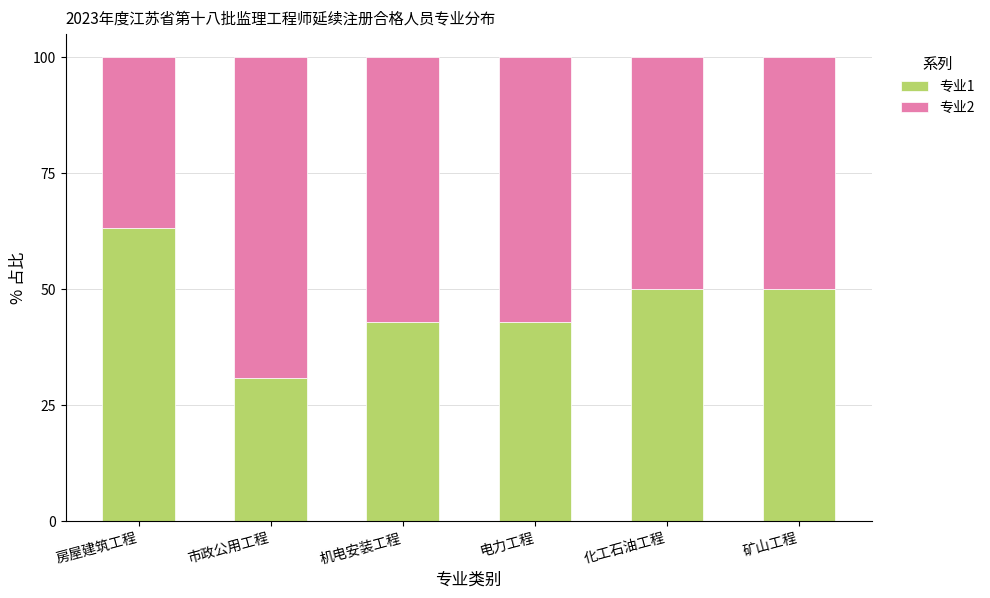

True or false: 专业1 has a value of 79.8 at 矿山工程.

False